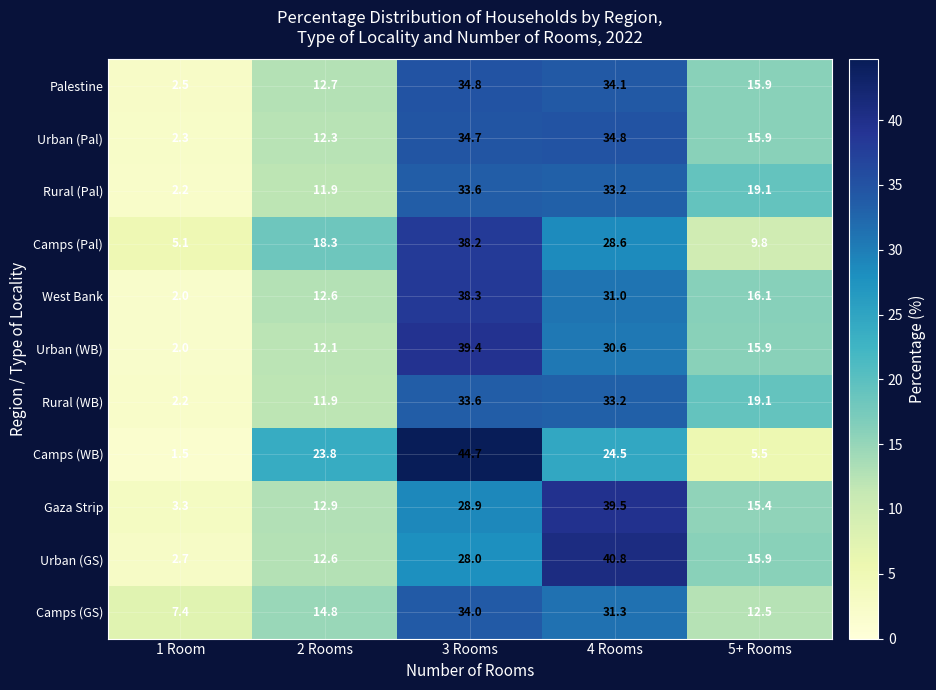

Which series has the largest range (max minus min)?

Camps (WB)